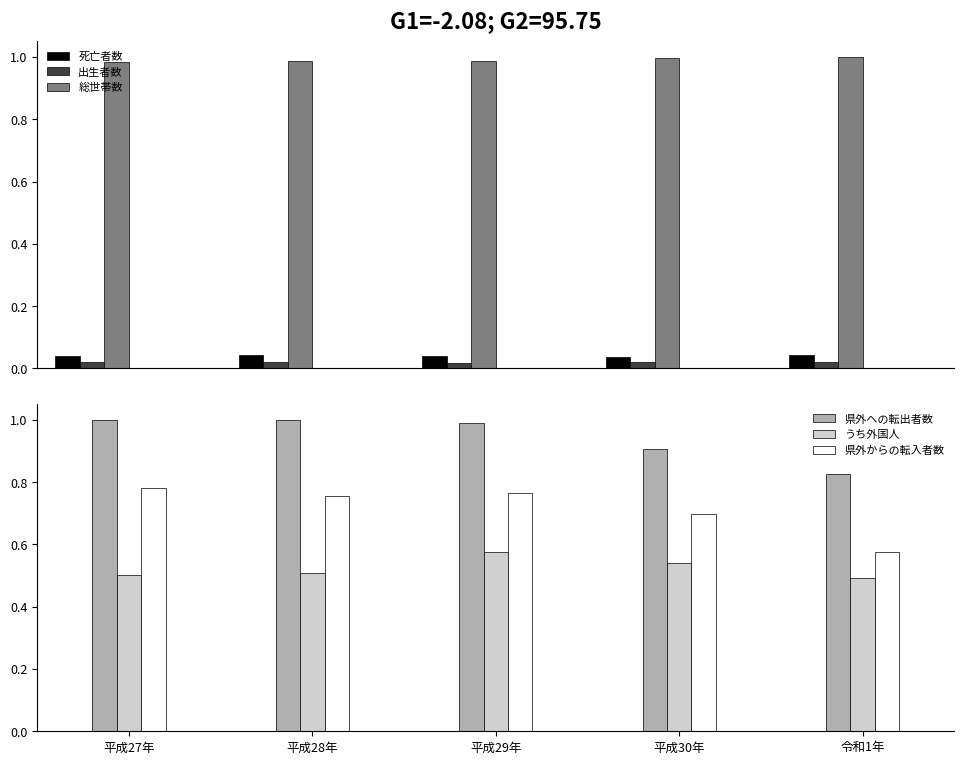

Count the 総世帯数 values in the range 0 to 1.

5